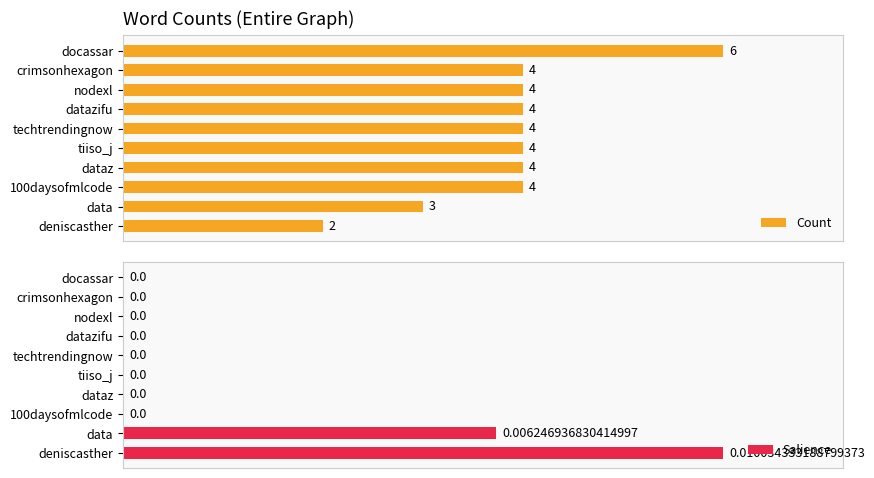

The Salience series shows 0.0 at techtrendingnow. True or false?

True